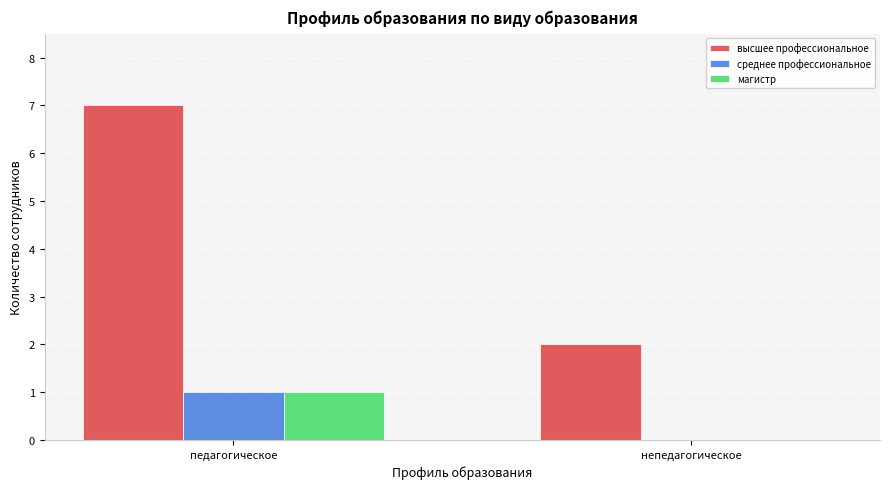

Reading right to left, what are all the values shown in this chart?

высшее профессиональное: непедагогическое=2	педагогическое=7
среднее профессиональное: непедагогическое=0	педагогическое=1
магистр: непедагогическое=0	педагогическое=1